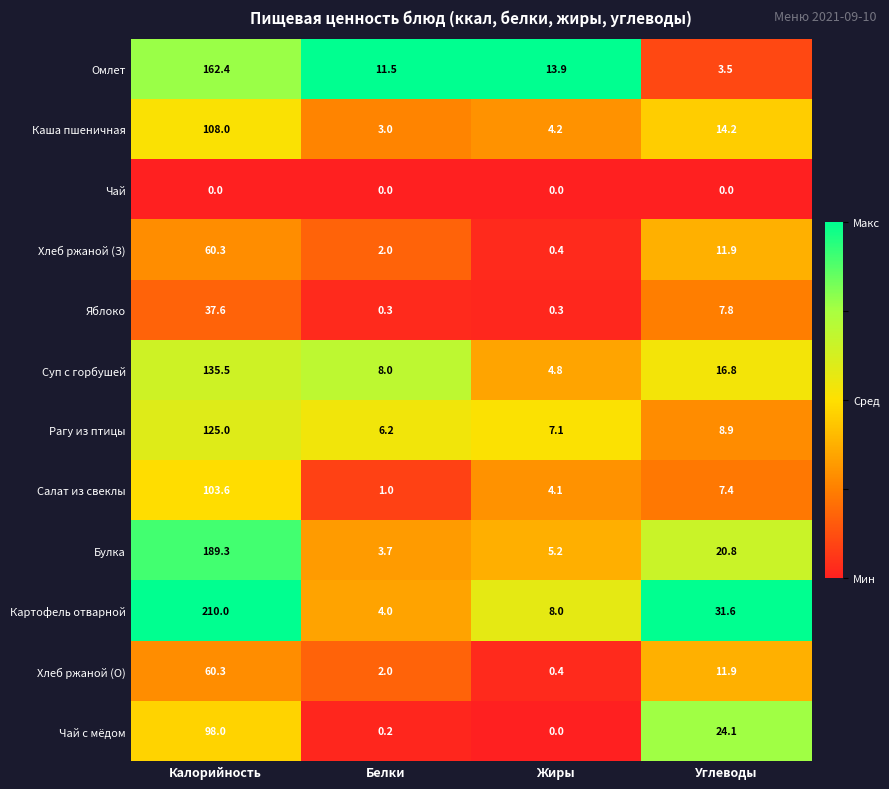

At how many categories does at least one series exceed 0?

4